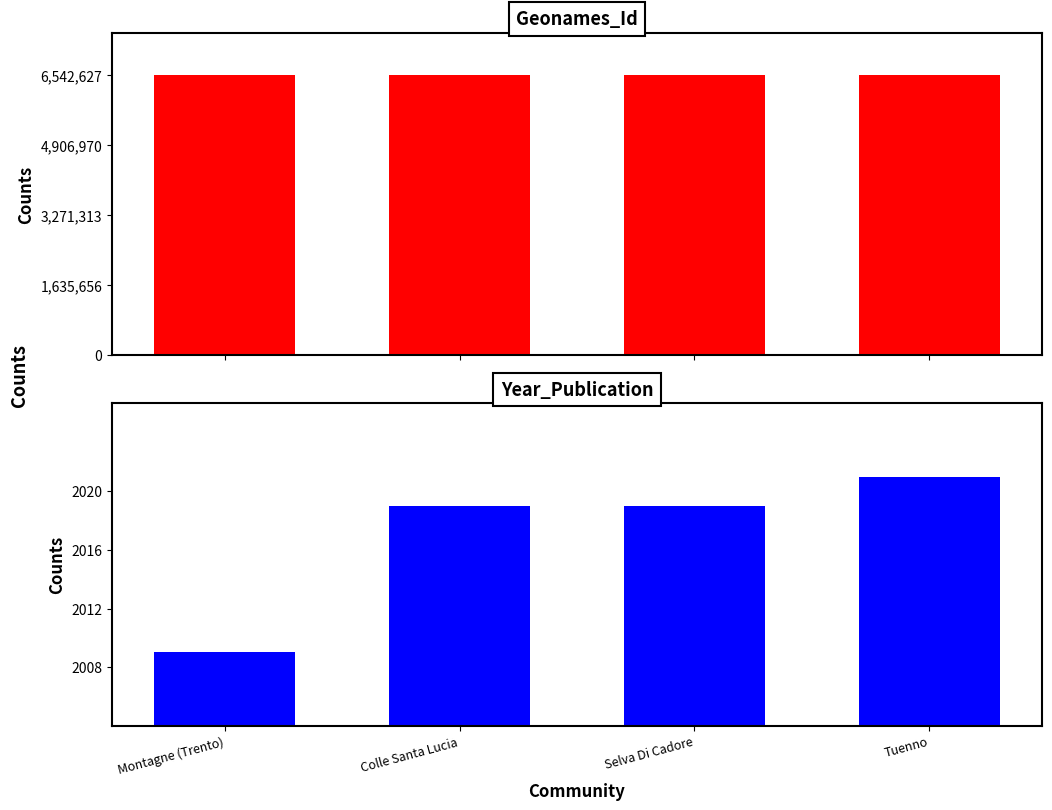

Is the value of Geonames_Id at Tuenno greater than the value of Year_Publication at Montagne (Trento)?

Yes